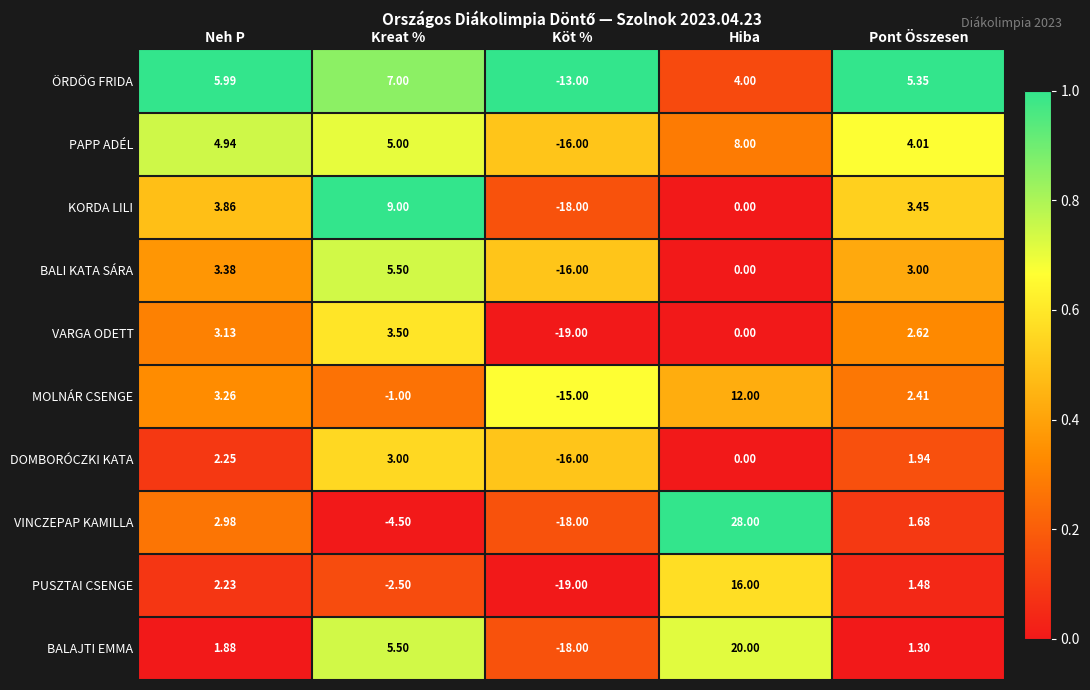

At which label does VARGA ODETT reach its minimum?

Köt %